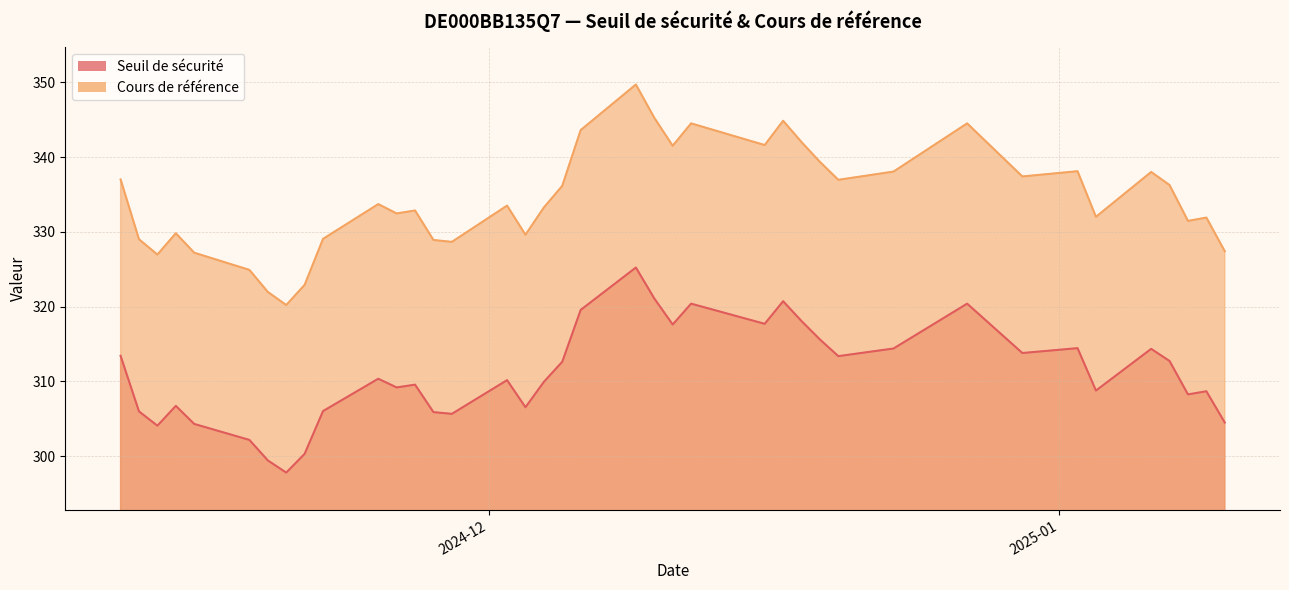

Count the number of data series in this chart.

2